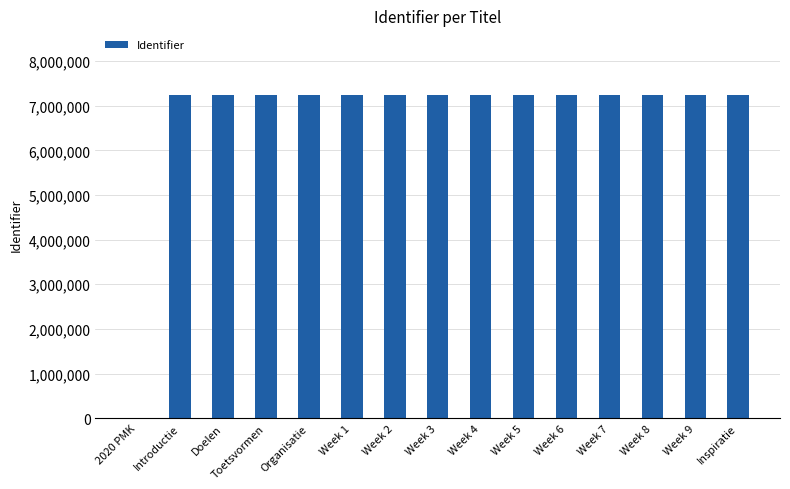

What is the greatest value displayed?

7239571